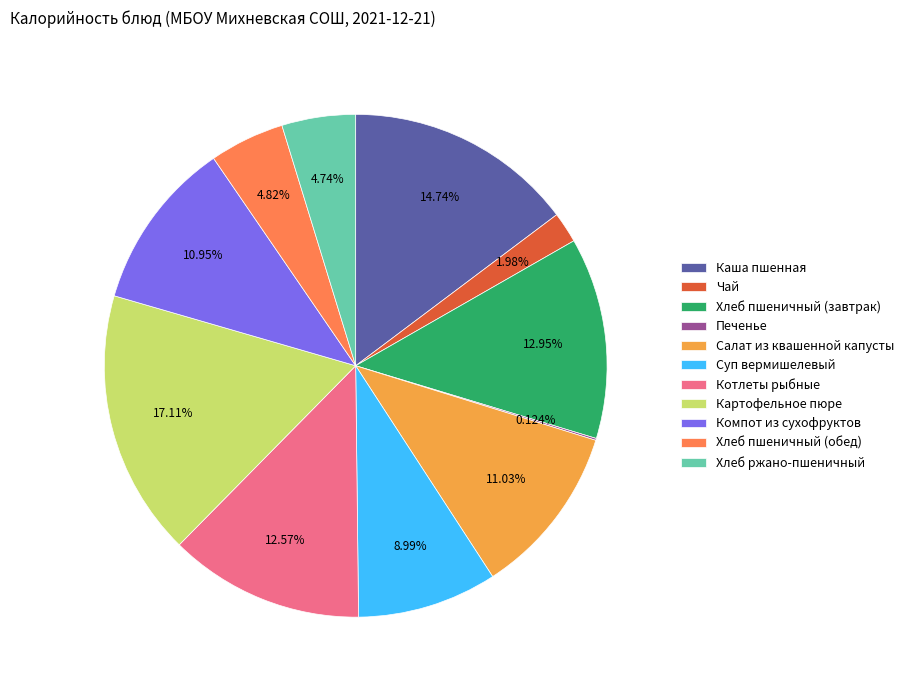

The Котлеты рыбные slice represents 13% of the pie. True or false?

True